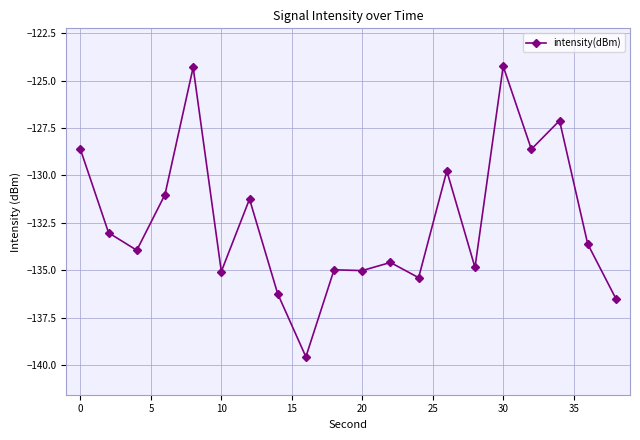

True or false: there are more than 2 points higher than both neighbors.

True